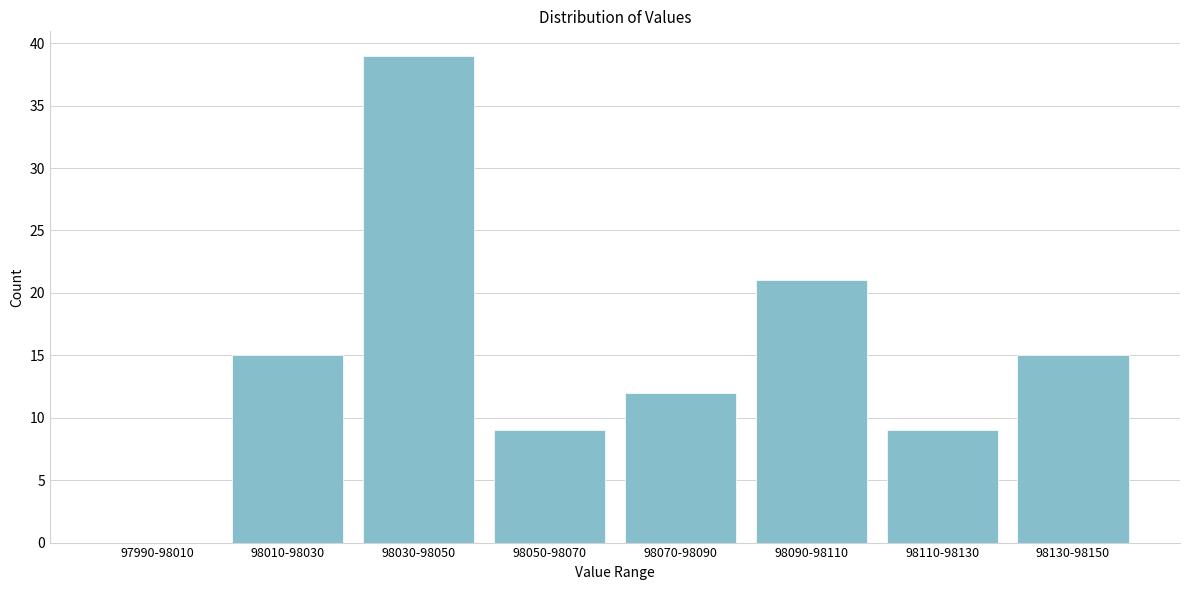

Reading left to right, list all the values displayed in this chart.

97990-98010=0	98010-98030=15	98030-98050=39	98050-98070=9	98070-98090=12	98090-98110=21	98110-98130=9	98130-98150=15